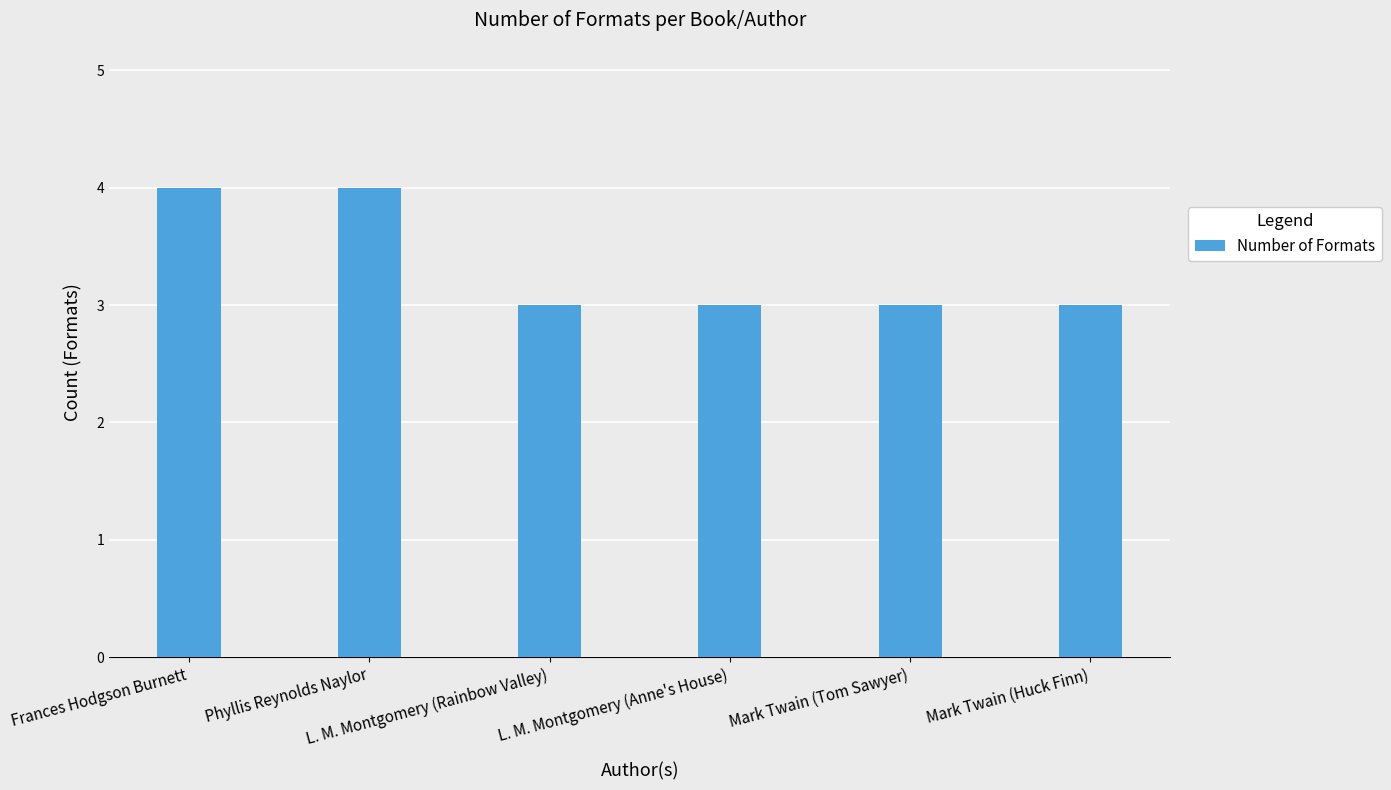

What is the difference between the maximum and minimum values?

1